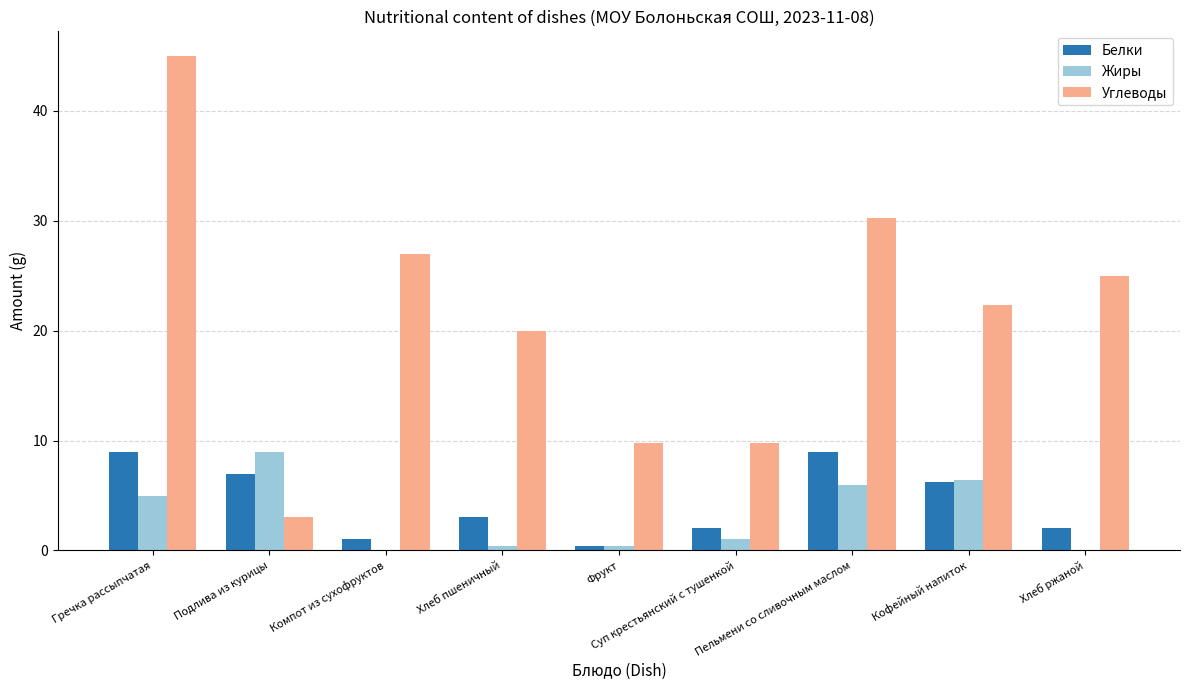

What is the sum of all Белки values?

39.6